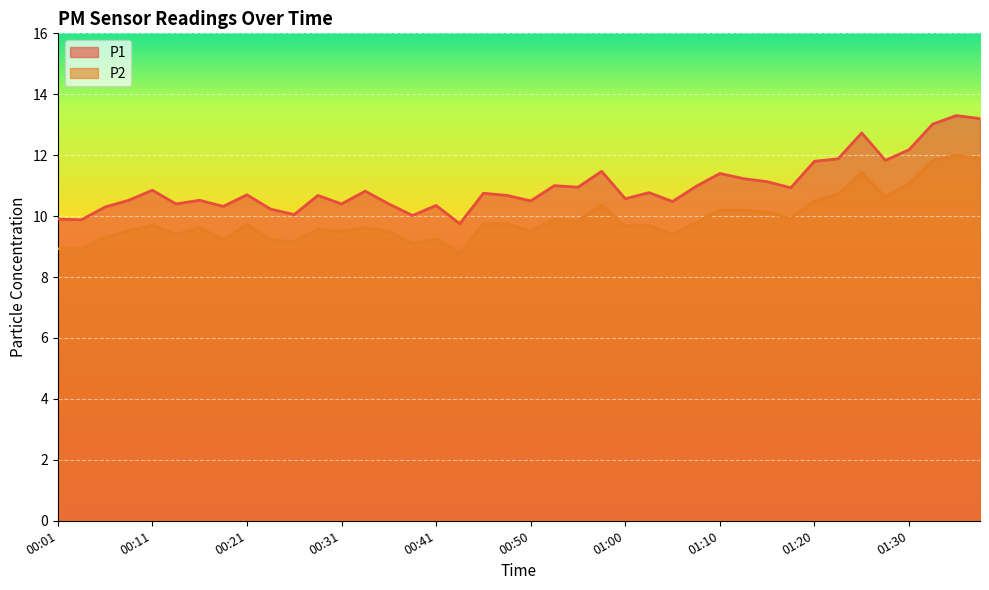

Where is the first local minimum for P1?

00:03